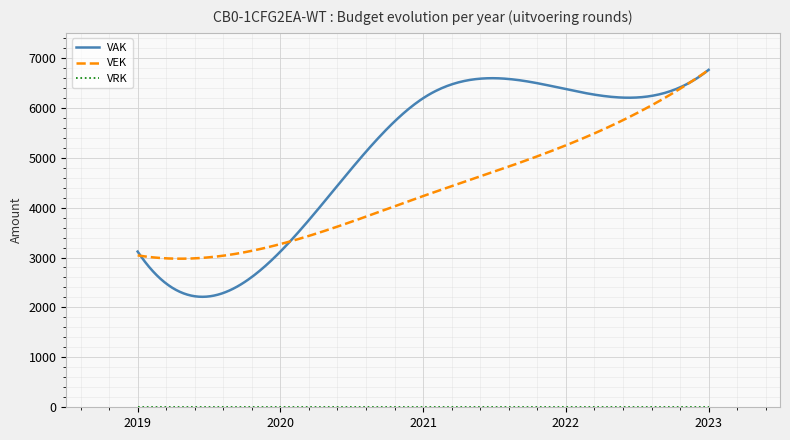

Which series has the largest range (max minus min)?

VAK